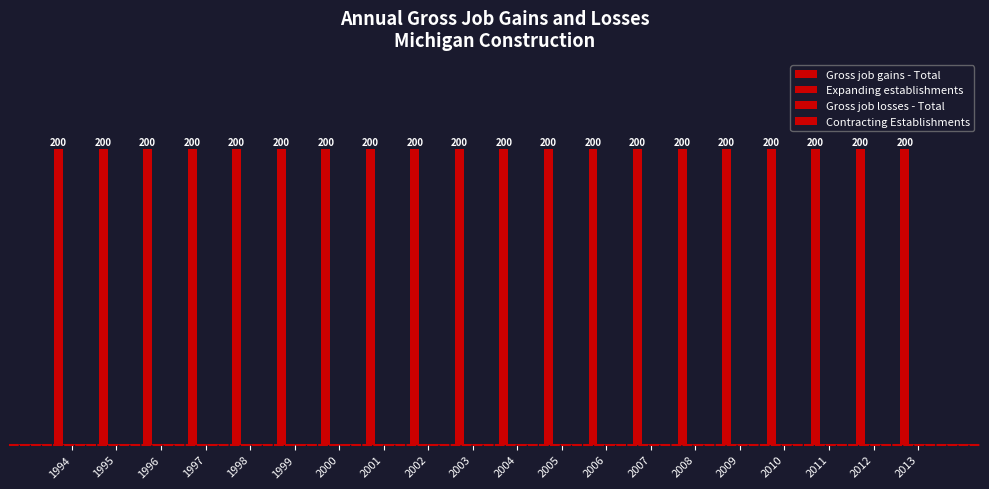

Reading left to right, extract all data points from this chart.

Gross job gains - Total: 200	200	200	200	200	200	200	200	200	200	200	200	200	200	200	200	200	200	200	200
Expanding establishments: 0	0	0	0	0	0	0	0	0	0	0	0	0	0	0	0	0	0	0	0
Gross job losses - Total: 0	0	0	0	0	0	0	0	0	0	0	0	0	0	0	0	0	0	0	0
Contracting Establishments: 0	0	0	0	0	0	0	0	0	0	0	0	0	0	0	0	0	0	0	0